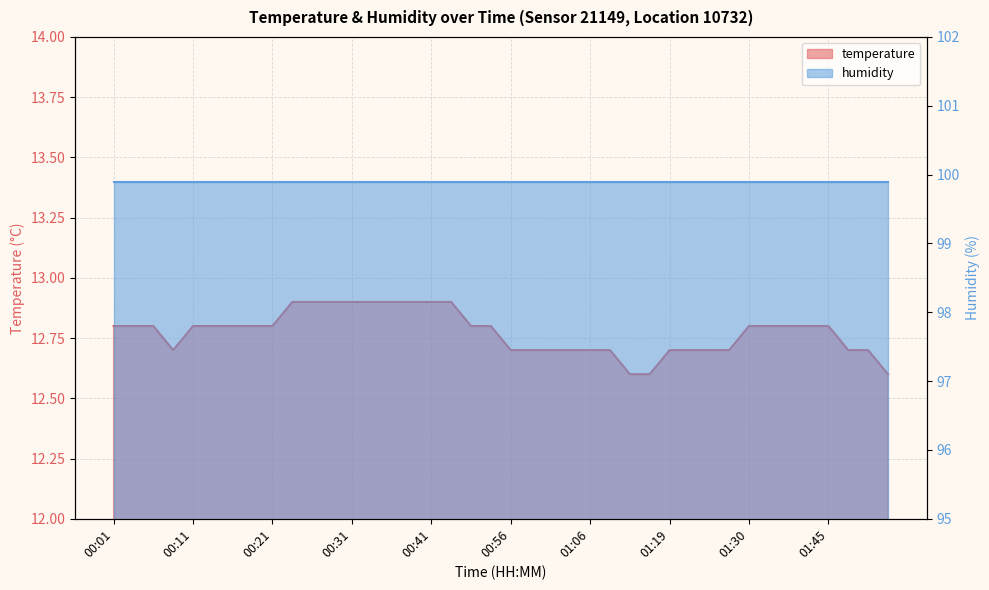

What is the maximum value shown in the chart?

12.9